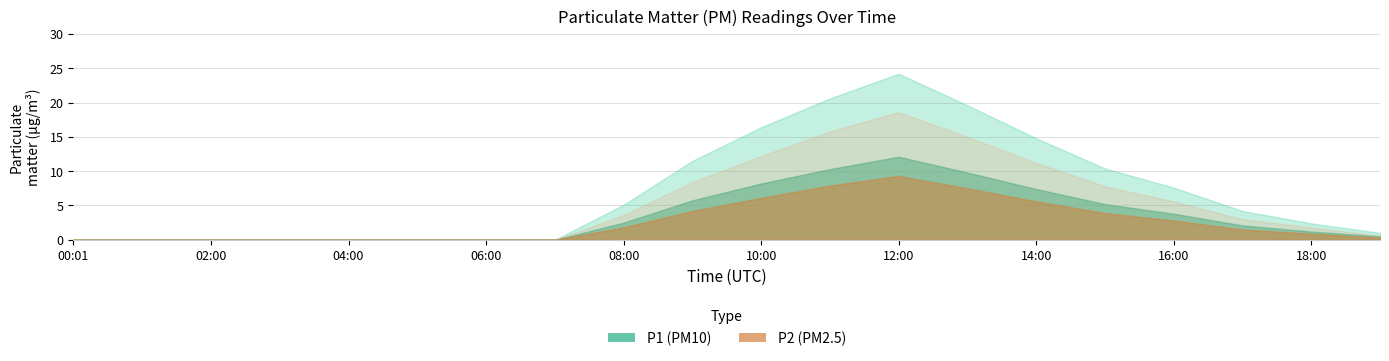

Reading left to right, transcribe all the data shown in this chart.

P1: 00:01=0.0	01:00=0.0	02:00=0.0	03:00=0.0	04:00=0.0	05:00=0.0	06:00=0.0	07:00=0.0	08:00=2.5	09:00=5.8	10:00=8.2	11:00=10.3	12:00=12.1	13:00=9.8	14:00=7.4	15:00=5.2	16:00=3.8	17:00=2.1	18:00=1.2	19:00=0.5
P1_upper: 00:01=0.0	01:00=0.0	02:00=0.0	03:00=0.0	04:00=0.0	05:00=0.0	06:00=0.0	07:00=0.0	08:00=5.1	09:00=11.5	10:00=16.4	11:00=20.6	12:00=24.2	13:00=19.6	14:00=14.8	15:00=10.4	16:00=7.6	17:00=4.2	18:00=2.4	19:00=1.0
P2: 00:01=0.0	01:00=0.0	02:00=0.0	03:00=0.0	04:00=0.0	05:00=0.0	06:00=0.0	07:00=0.0	08:00=1.8	09:00=4.2	10:00=6.1	11:00=7.9	12:00=9.3	13:00=7.5	14:00=5.6	15:00=3.9	16:00=2.8	17:00=1.5	18:00=0.9	19:00=0.3
P2_upper: 00:01=0.0	01:00=0.0	02:00=0.0	03:00=0.0	04:00=0.0	05:00=0.0	06:00=0.0	07:00=0.0	08:00=3.6	09:00=8.4	10:00=12.2	11:00=15.8	12:00=18.6	13:00=15.0	14:00=11.2	15:00=7.8	16:00=5.6	17:00=3.0	18:00=1.8	19:00=0.6